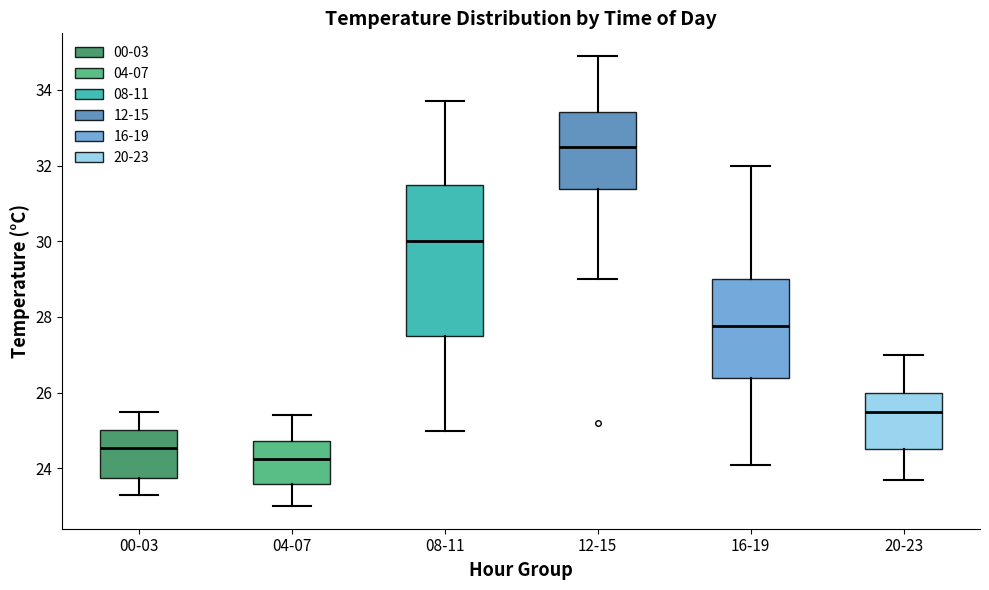

Which box has the highest median line?

12-15